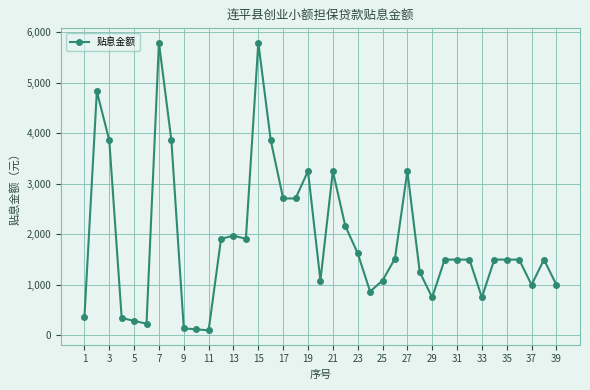

What is the difference between the second highest and second lowest values?

5678.3